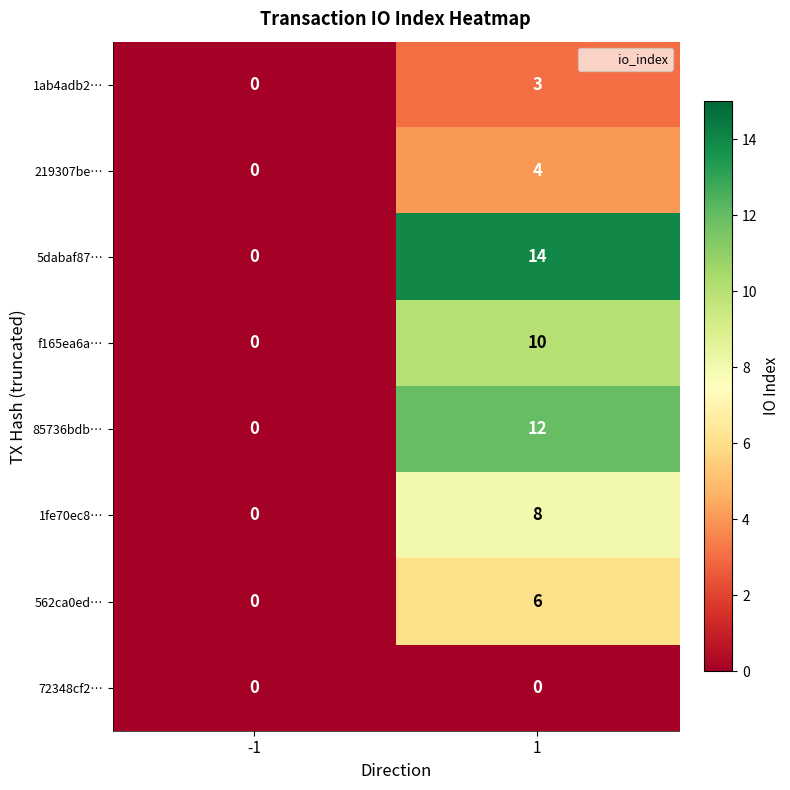

Reading right to left, list all the values displayed in this chart.

1ab4adb2…: 3	0
219307be…: 4	0
5dabaf87…: 14	0
f165ea6a…: 10	0
85736bdb…: 12	0
1fe70ec8…: 8	0
562ca0ed…: 6	0
72348cf2…: 0	0